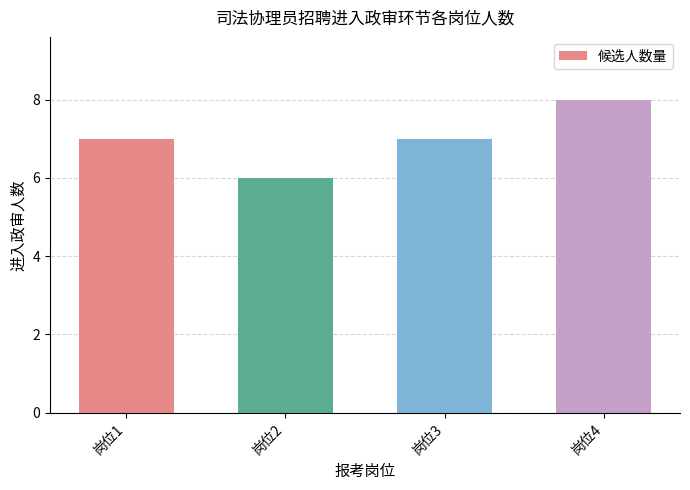

Count the number of data series in this chart.

1